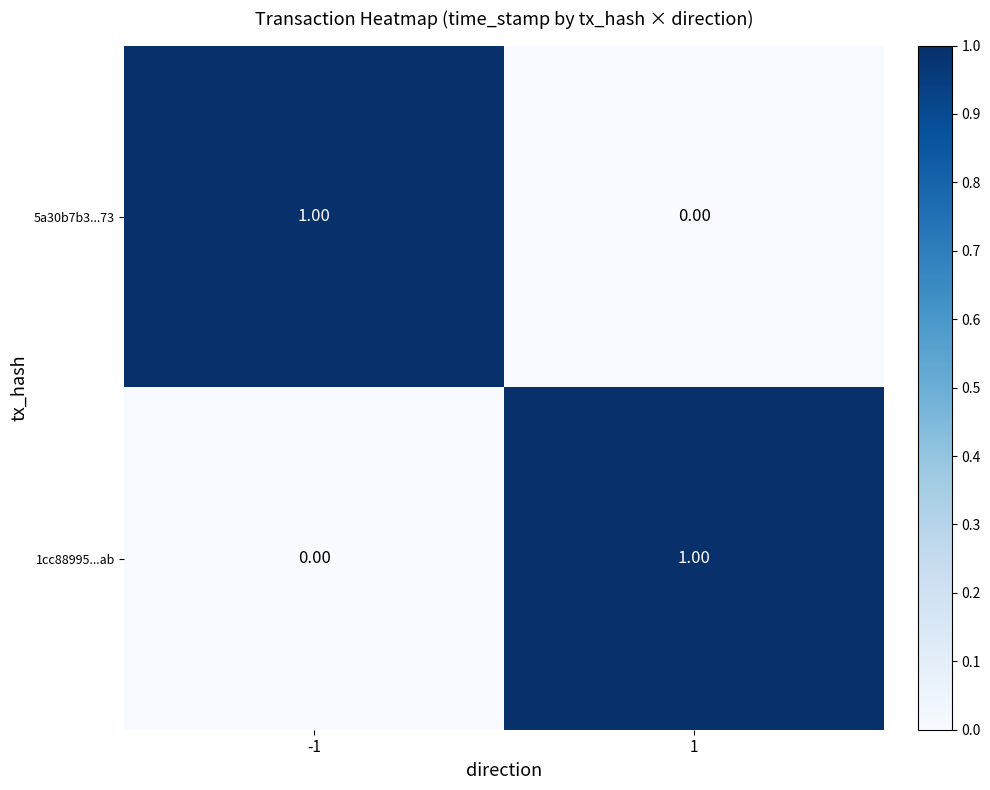

What is the greatest value displayed?

1